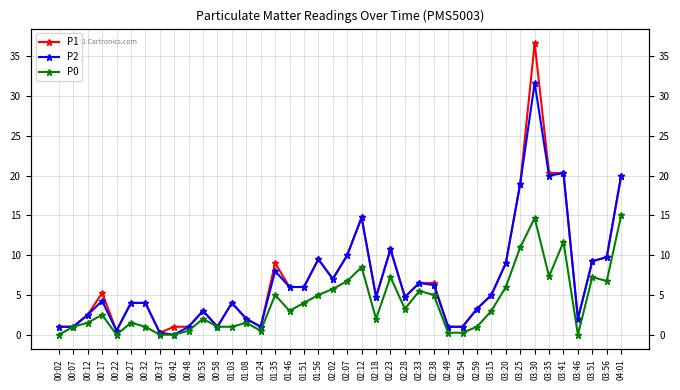

Reading left to right, what are all the values shown in this chart?

P1: 1.0	1.0	2.5	5.2	0.5	4.0	4.0	0.2	1.0	1.0	3.0	1.0	4.0	2.0	1.0	9.0	6.0	6.0	9.5	7.0	10.0	14.8	4.8	10.8	4.8	6.5	6.5	1.0	1.0	3.2	5.0	9.0	19.0	36.7	20.3	20.3	2.0	9.2	9.8	20.0
P2: 1.0	1.0	2.5	4.2	0.5	4.0	4.0	0.2	0.0	1.0	3.0	1.0	4.0	2.0	1.0	8.0	6.0	6.0	9.5	7.0	10.0	14.8	4.8	10.8	4.8	6.5	6.2	1.0	1.0	3.2	5.0	9.0	19.0	31.7	20.0	20.3	2.0	9.2	9.8	20.0
P0: 0.0	1.0	1.5	2.5	0.0	1.5	1.0	0.0	0.0	0.5	2.0	1.0	1.0	1.5	0.5	5.0	3.0	4.0	5.0	5.8	6.8	8.5	2.0	7.2	3.2	5.5	5.0	0.2	0.2	1.0	3.0	6.0	11.0	14.7	7.3	11.7	0.0	7.2	6.8	15.0